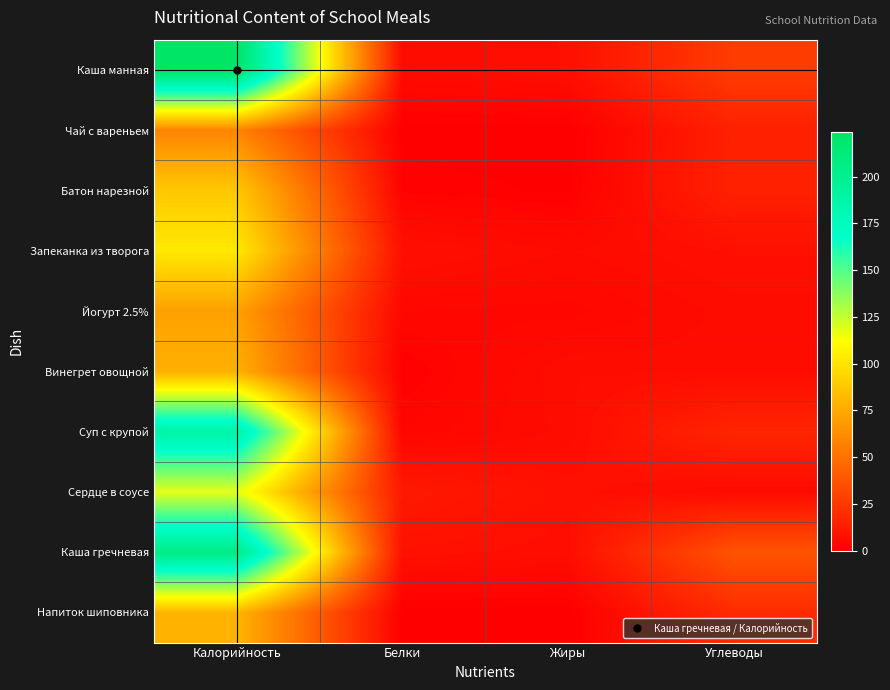

Reading right to left, what are all the values shown in this chart?

Каша манная: Углеводы=26.7	Жиры=7.1	Белки=5.2	Калорийность=224.0
Чай с вареньем: Углеводы=14.7	Жиры=0.0	Белки=0.2	Калорийность=58.3
Батон нарезной: Углеводы=14.9	Жиры=0.6	Белки=1.6	Калорийность=87.9
Запеканка из творога: Углеводы=7.2	Жиры=5.2	Белки=7.3	Калорийность=102.5
Йогурт 2.5%: Углеводы=5.6	Жиры=3.1	Белки=3.5	Калорийность=70.6
Винегрет овощной: Углеводы=5.6	Жиры=6.1	Белки=0.9	Калорийность=77.5
Суп с крупой: Углеводы=16.7	Жиры=5.6	Белки=2.8	Калорийность=189.3
Сердце в соусе: Углеводы=5.0	Жиры=7.5	Белки=11.4	Калорийность=118.1
Каша гречневая: Углеводы=37.0	Жиры=6.4	Белки=7.7	Калорийность=206.0
Напиток шиповника: Углеводы=19.0	Жиры=0.1	Белки=0.3	Калорийность=79.5